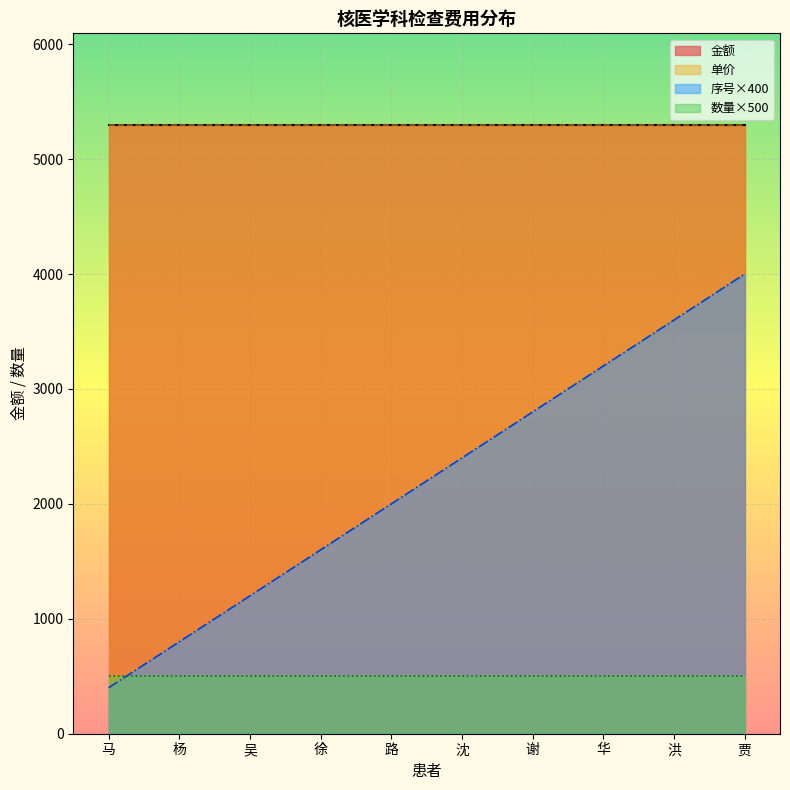

Does the chart display data point markers on the line(s)?

No